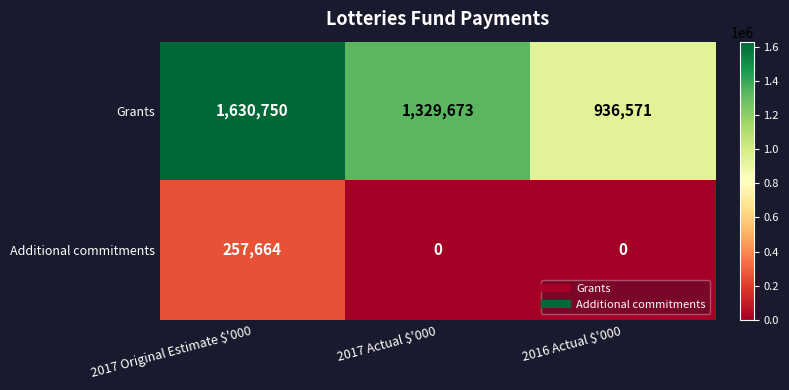

Is it true that Additional commitments equals -137164 at 2016 Actual $'000?

False